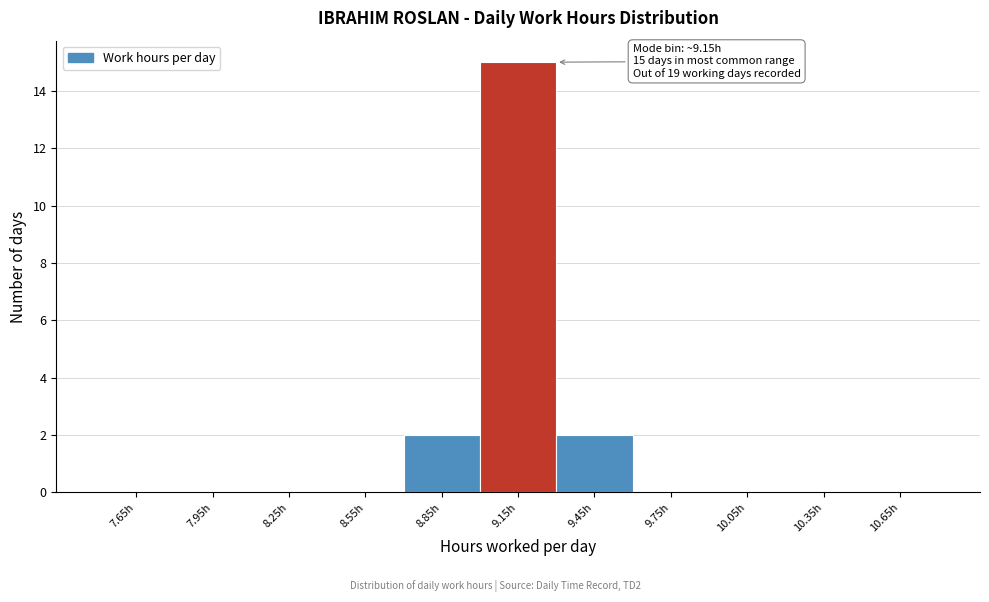

Over which range of the x-axis is the bar tallest?

9.0 to 9.3